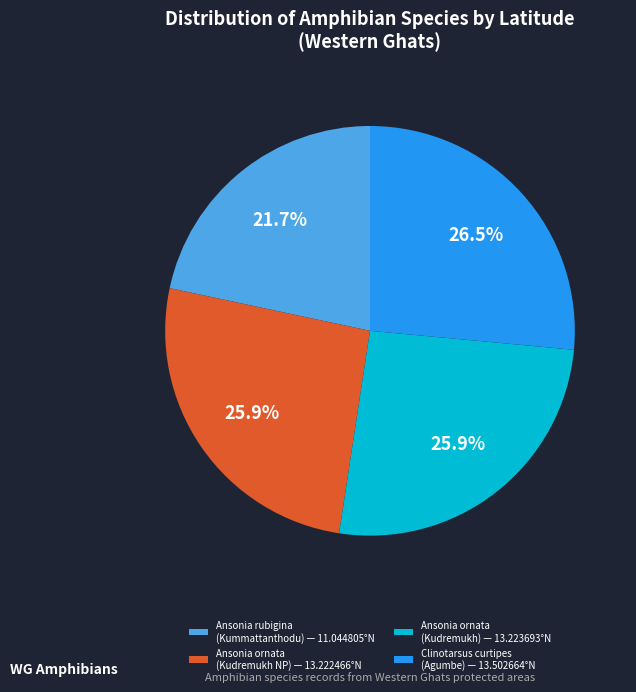

Is it true that Ansonia ornata (Kudremukh) is 26% of the pie?

True